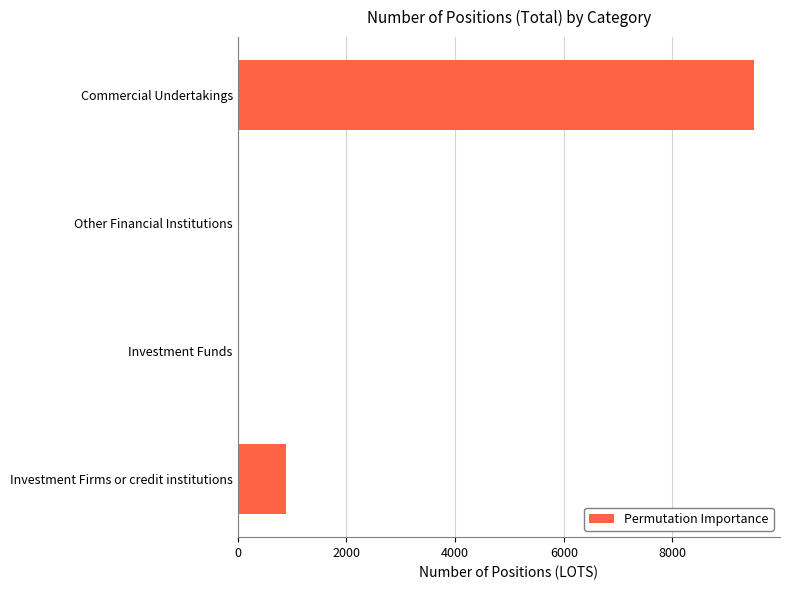

The value at Commercial Undertakings is 9503. True or false?

True